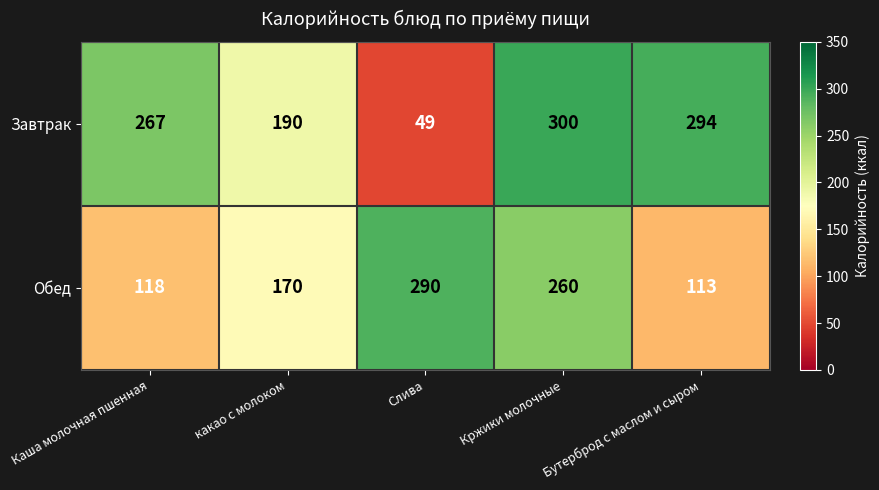

Which series has the largest total across all categories?

Завтрак